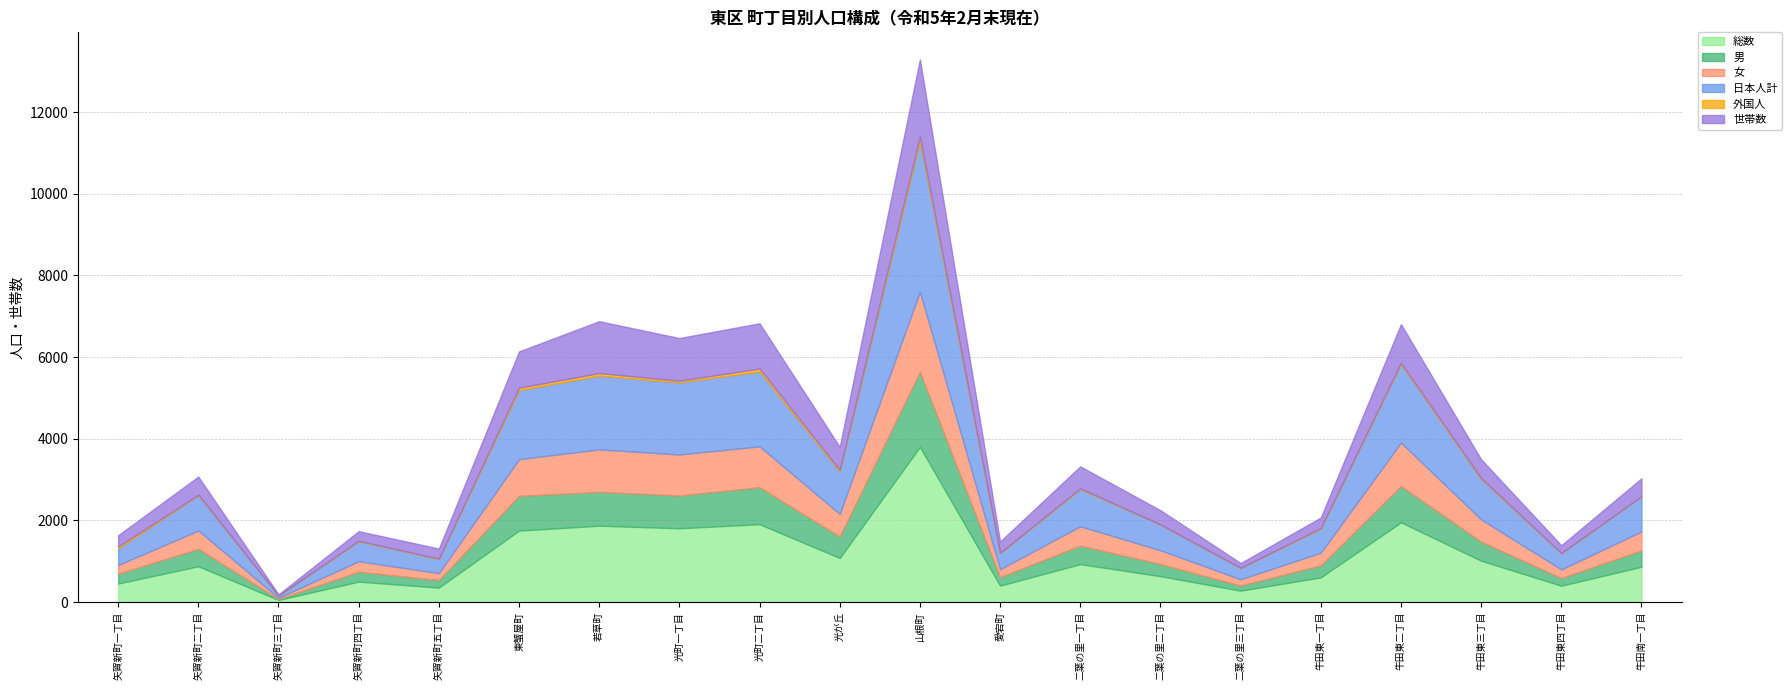

In 外国人, how many points are lower than both neighbors (excluding endpoints)?

5